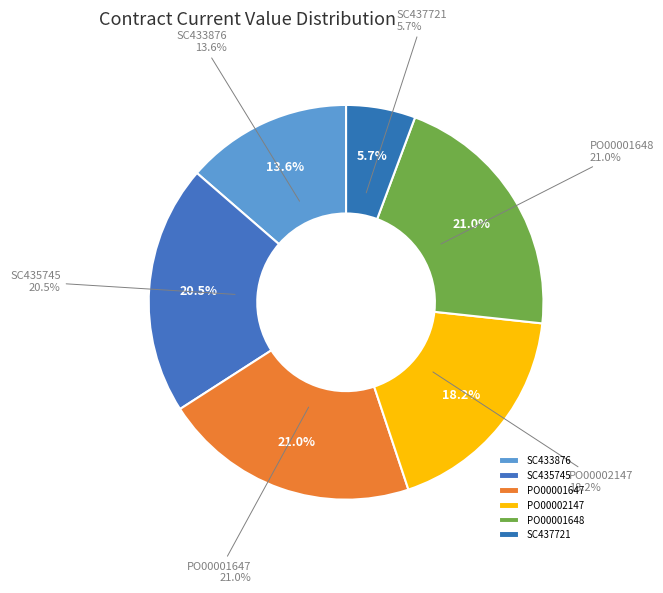

What is the ratio of the value at PO00001647 to the value at PO00001648?

1.0